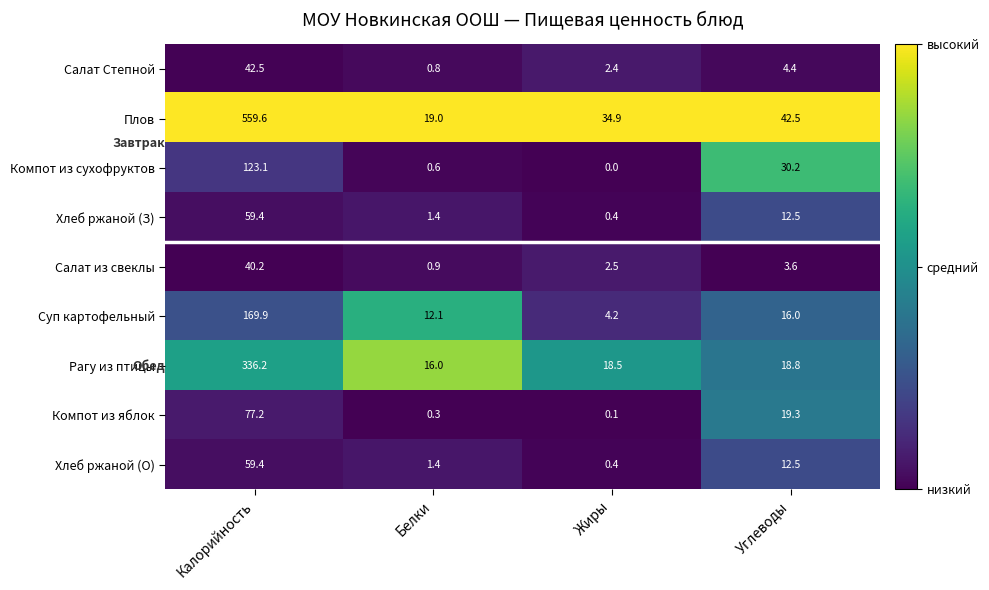

True or false: Суп картофельный has a value of 4.2 at Жиры.

True